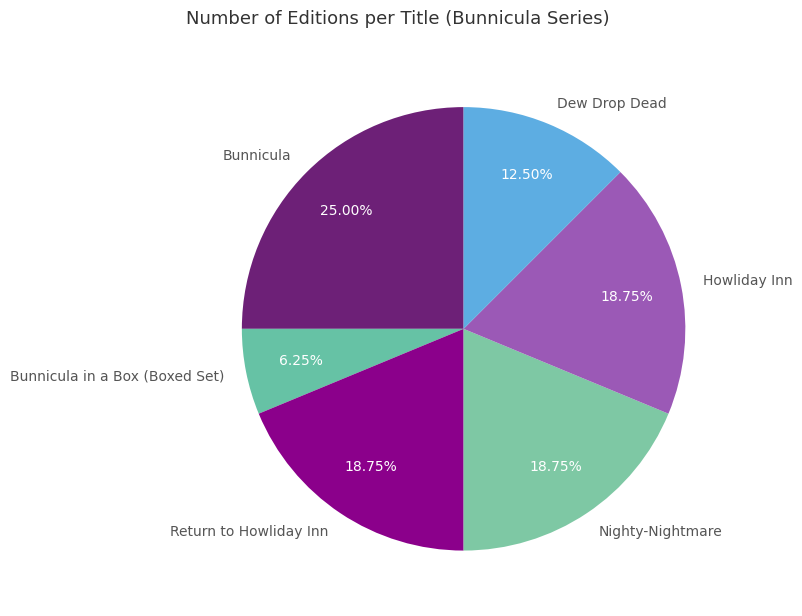

Does Return to Howliday Inn account for over 50% of the chart?

No